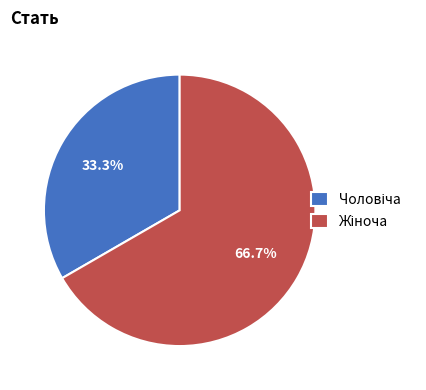

Is there a majority slice in this chart?

Yes